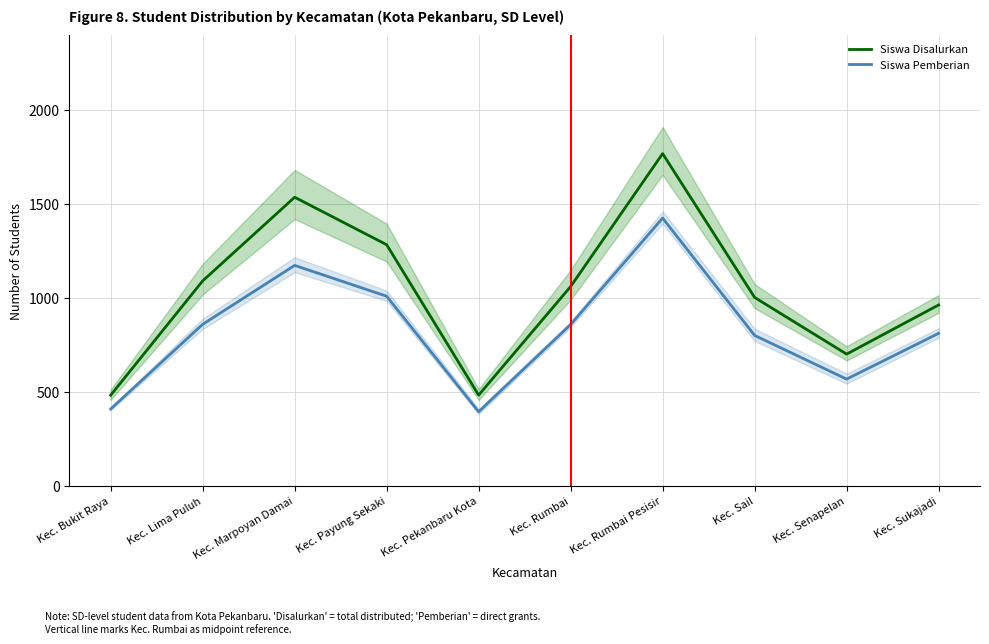

True or false: Siswa Pemberian has more than 2 points higher than both neighbors.

False